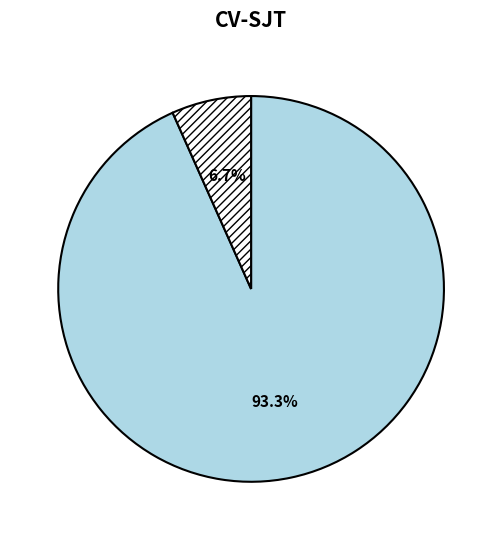

Is there any slice that represents more than half of the pie?

Yes